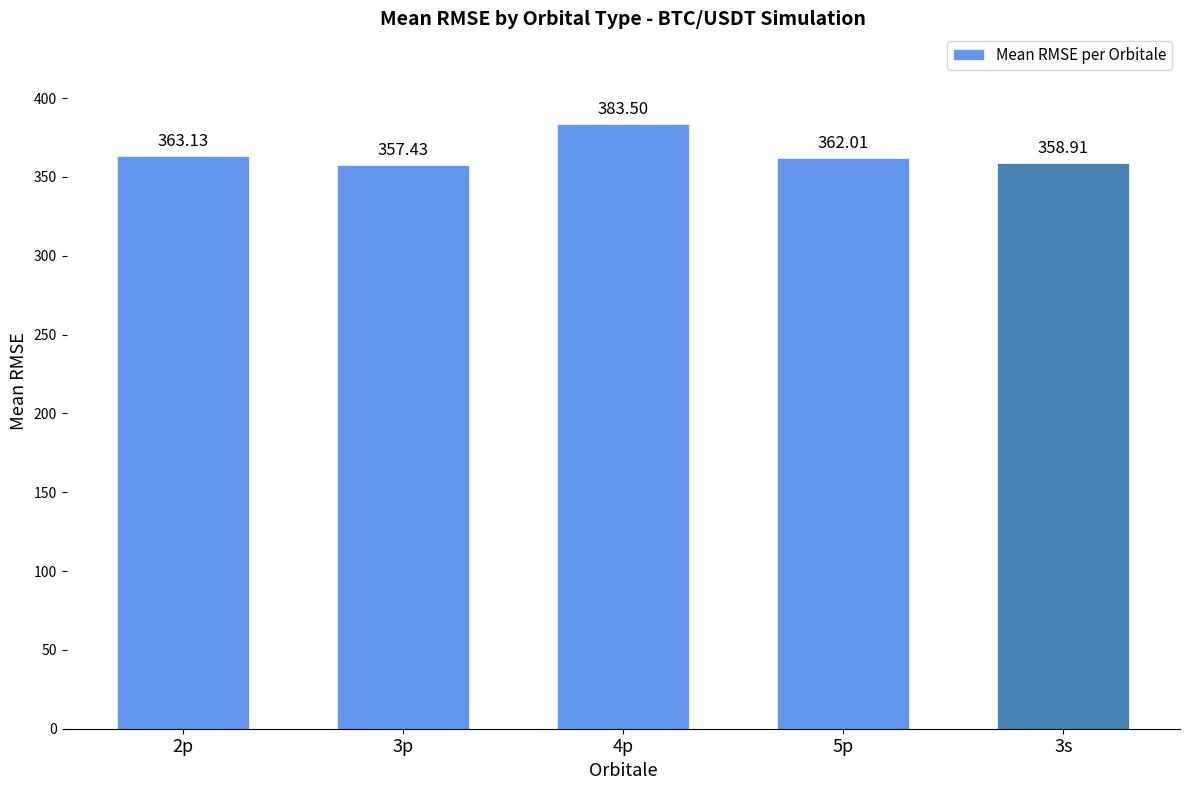

List the labels in order of value, smallest first.

3p, 3s, 5p, 2p, 4p